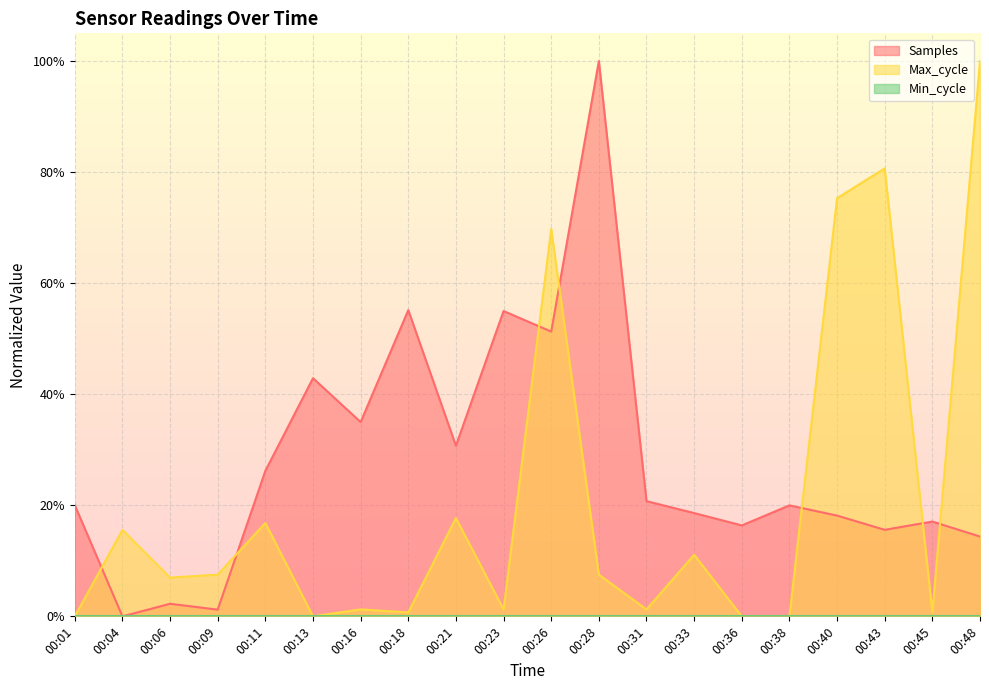

At which category does Max_cycle reach its first local valley?

00:06